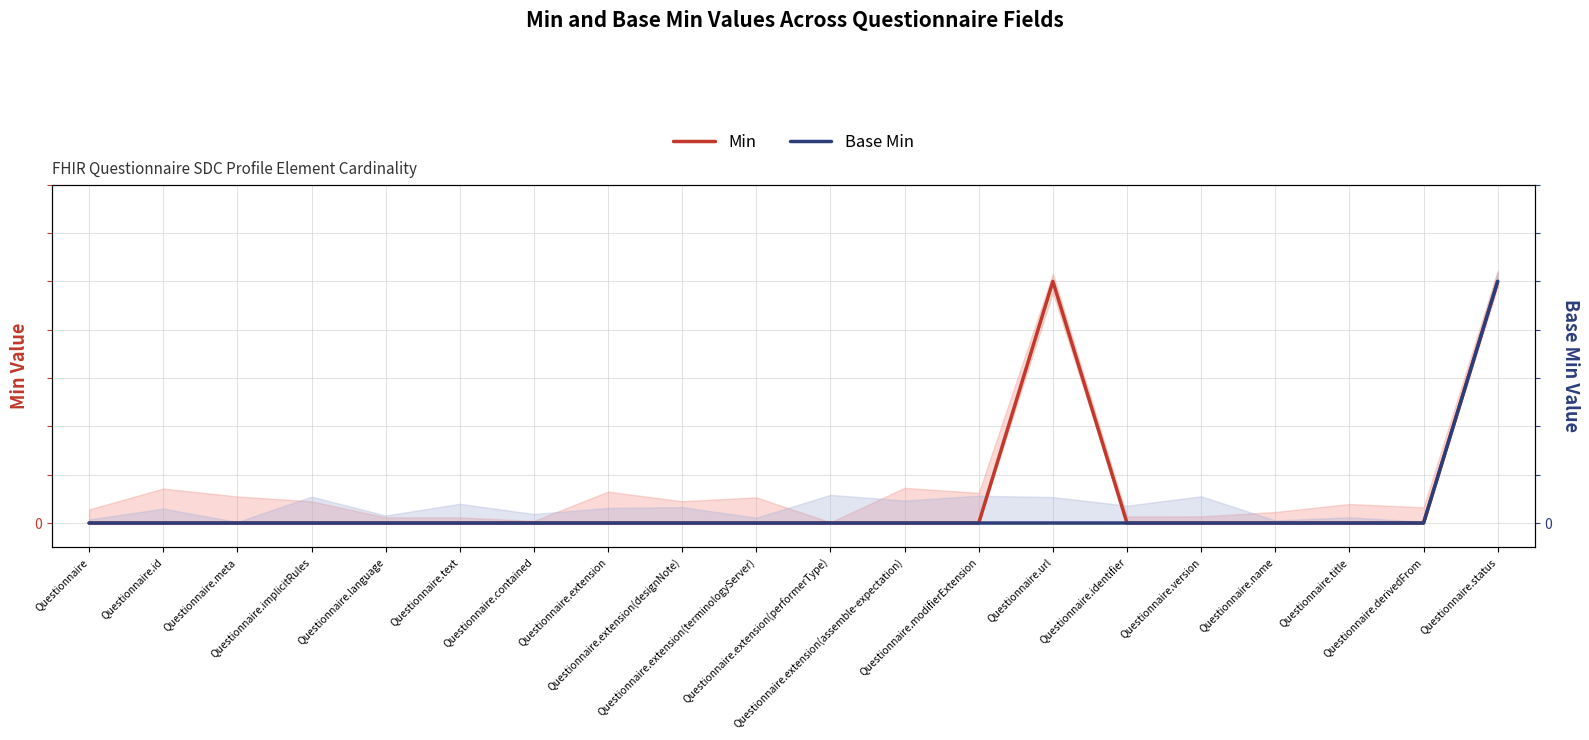

True or false: Min and Base Min cross at least once.

False